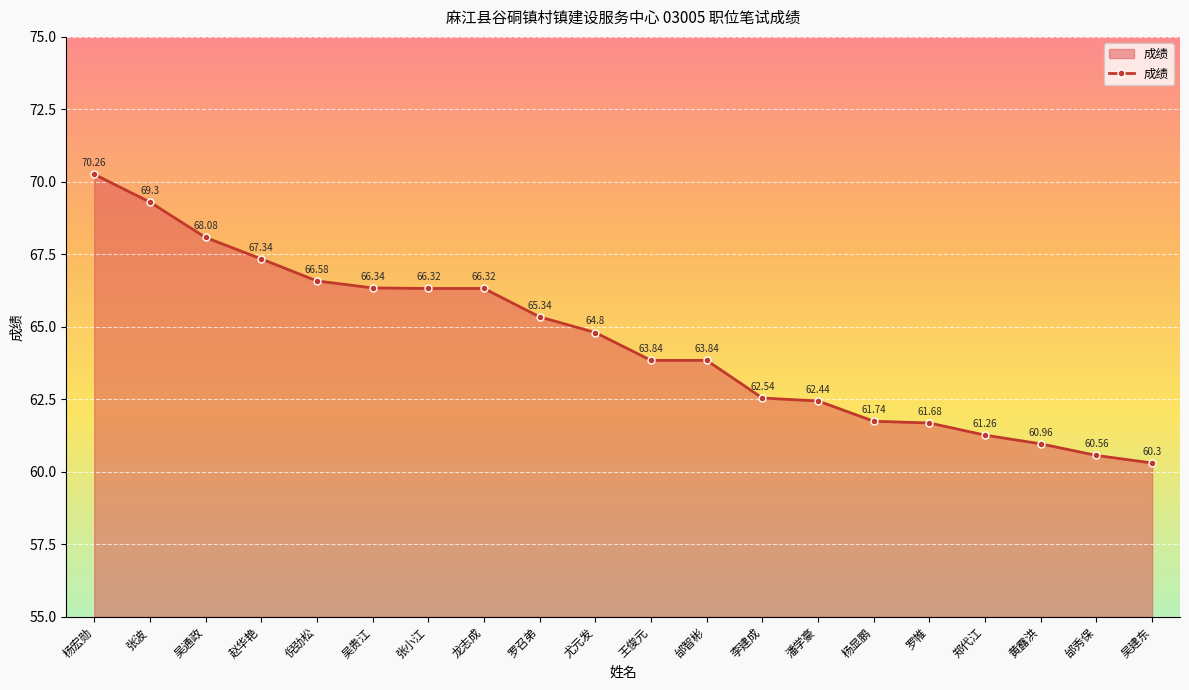

Where is the data nearest to the value 65?

尤元发